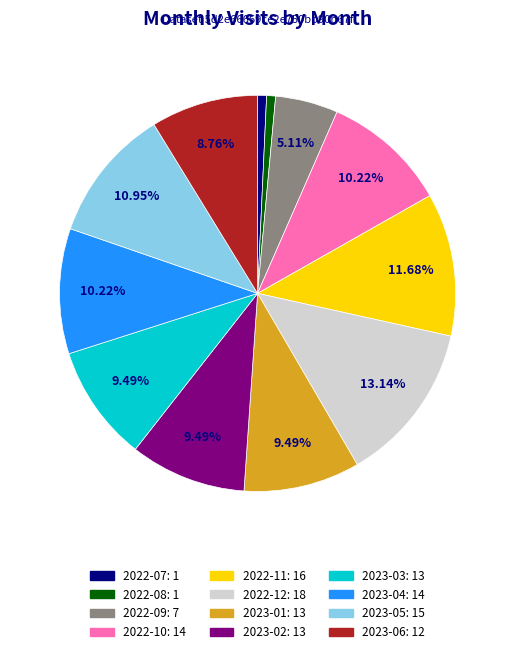

True or false: 2023-02 accounts for 9% of the total.

True